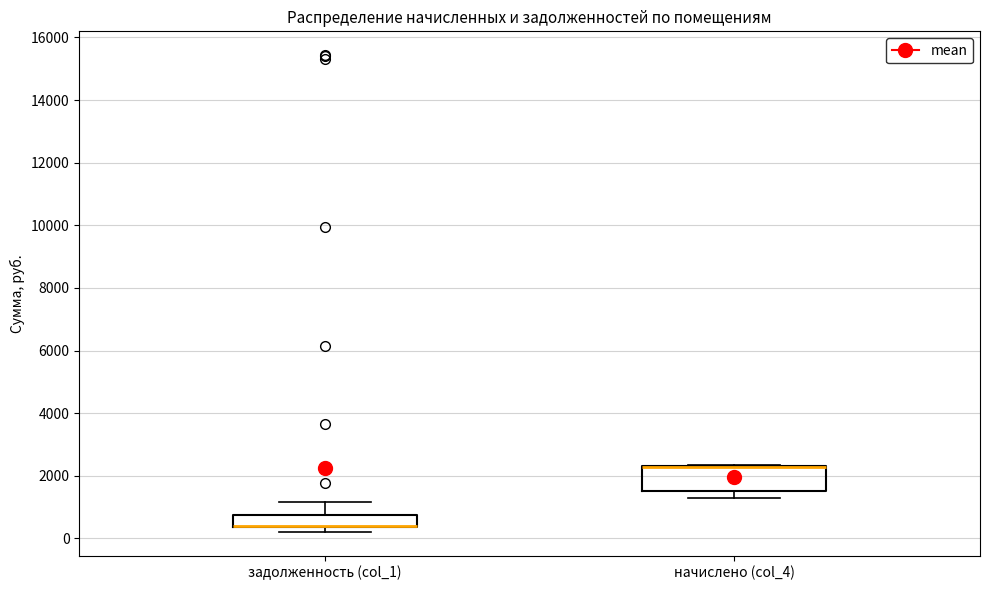

Comparing the boxes themselves (not the whiskers), which one is the tallest?

начислено (col_4)